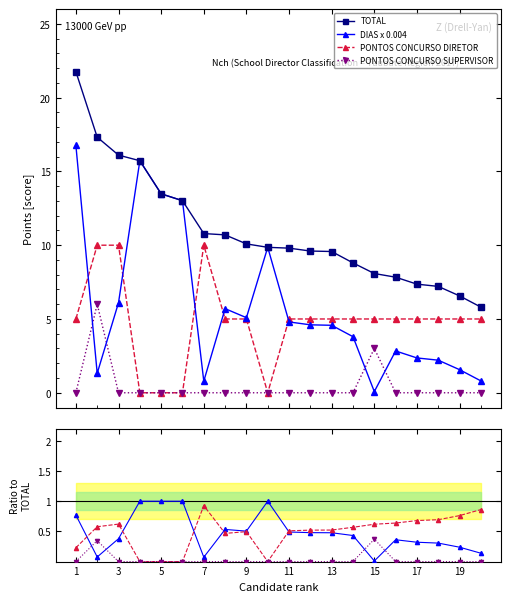

What is the label of the 20th point from the left?

19